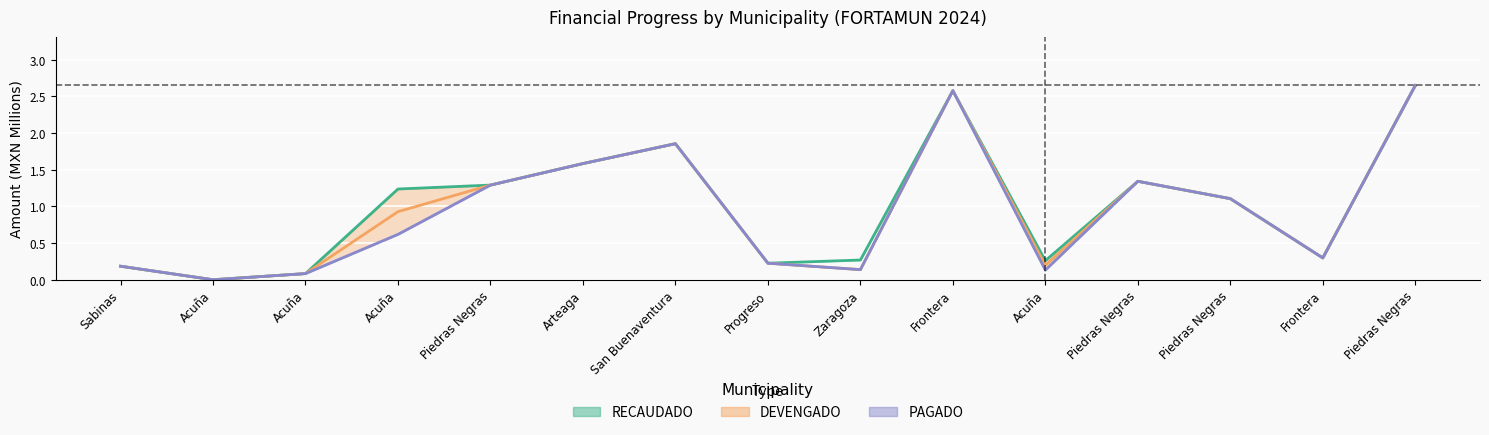

What is the label of the 12th point from the left?

Piedras Negras